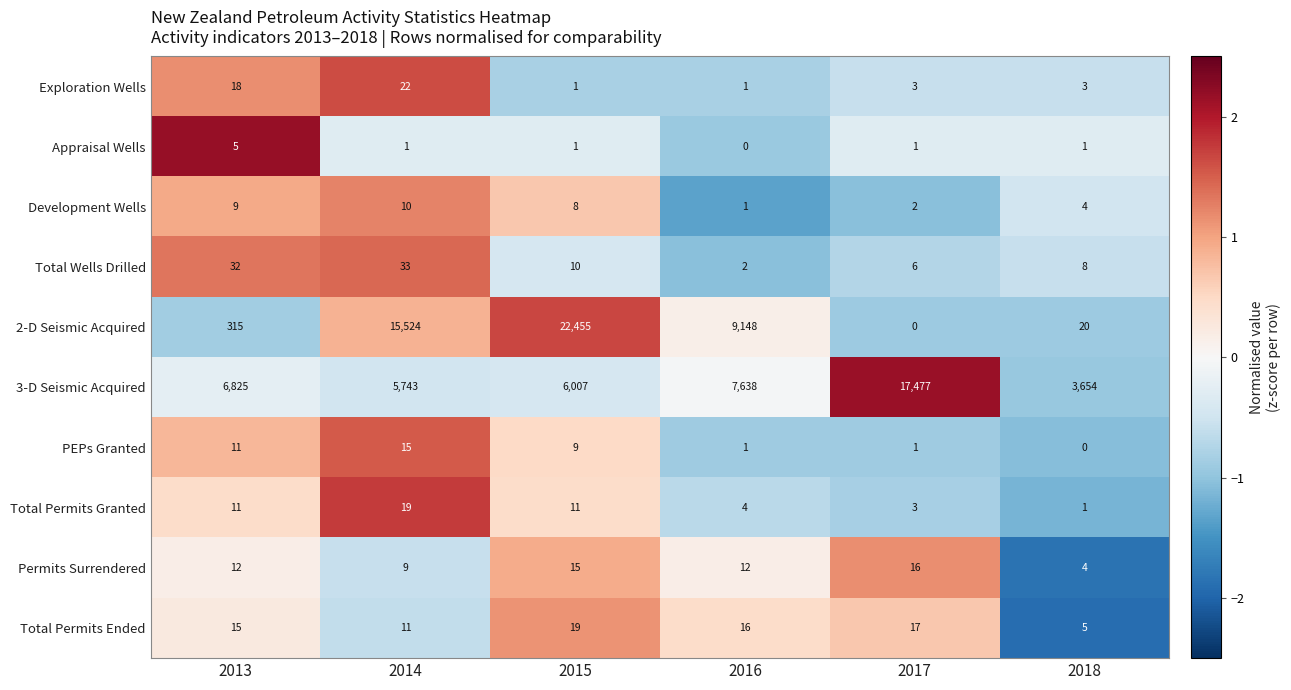

Rank the categories by 2-D Seismic Acquired value from highest to lowest.

2015, 2014, 2016, 2013, 2018, 2017